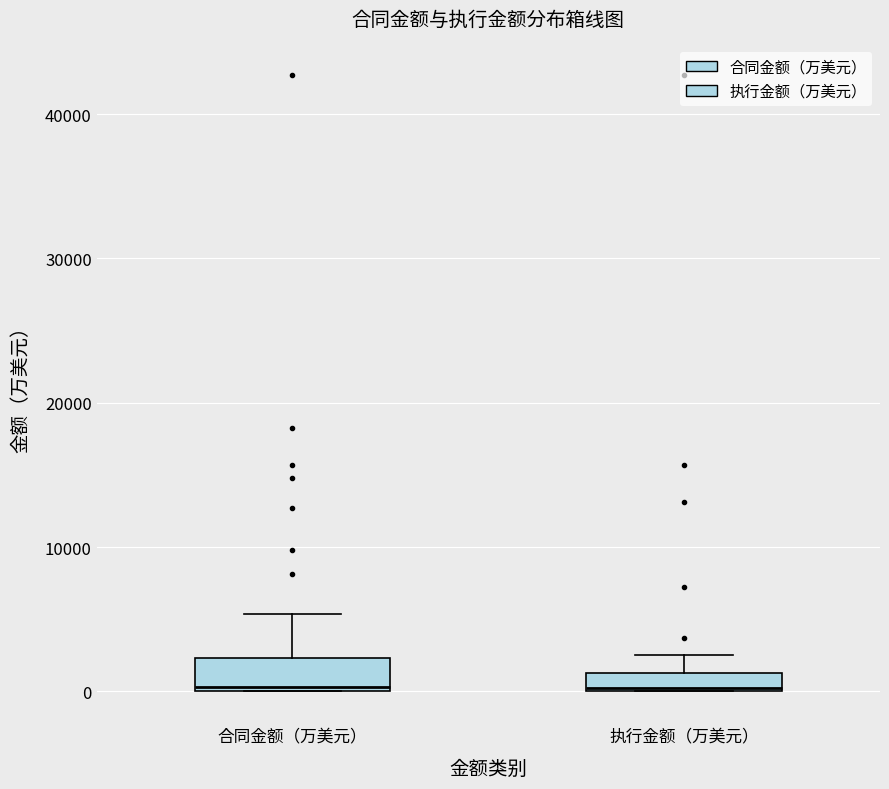

Comparing the boxes themselves (not the whiskers), which one is the tallest?

合同金额（万美元）